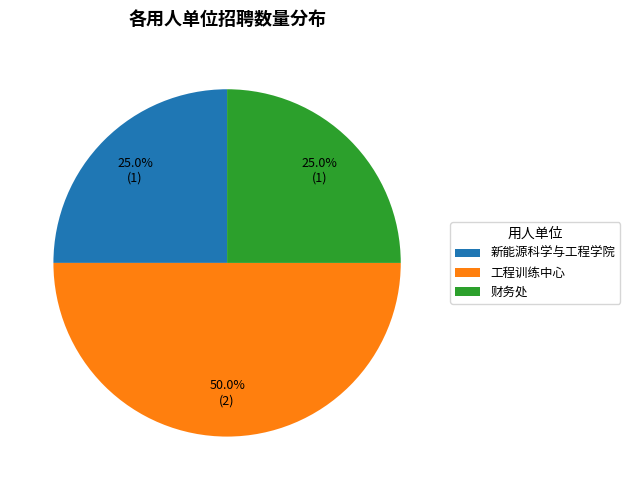

What is the total percentage of 工程训练中心 and 财务处?

75.0%